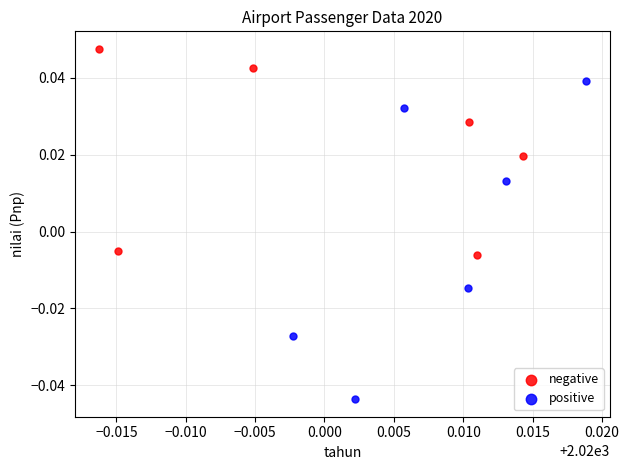

Which series contains the lowest Y value?

positive